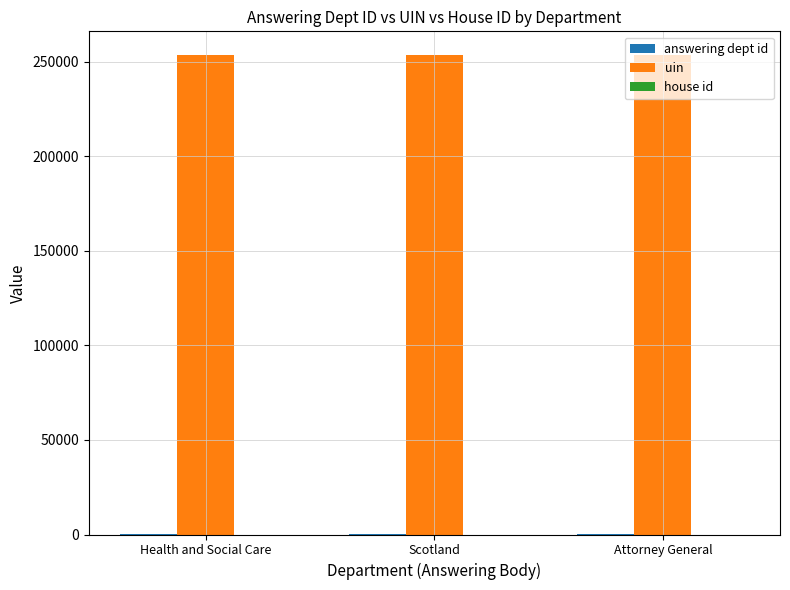

What is the greatest value displayed?

253465